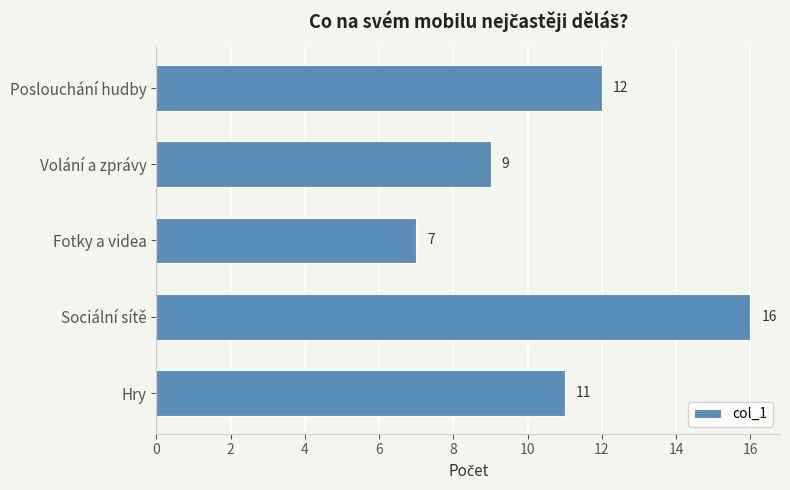

Which label corresponds to the smallest value in the chart?

Fotky a videa